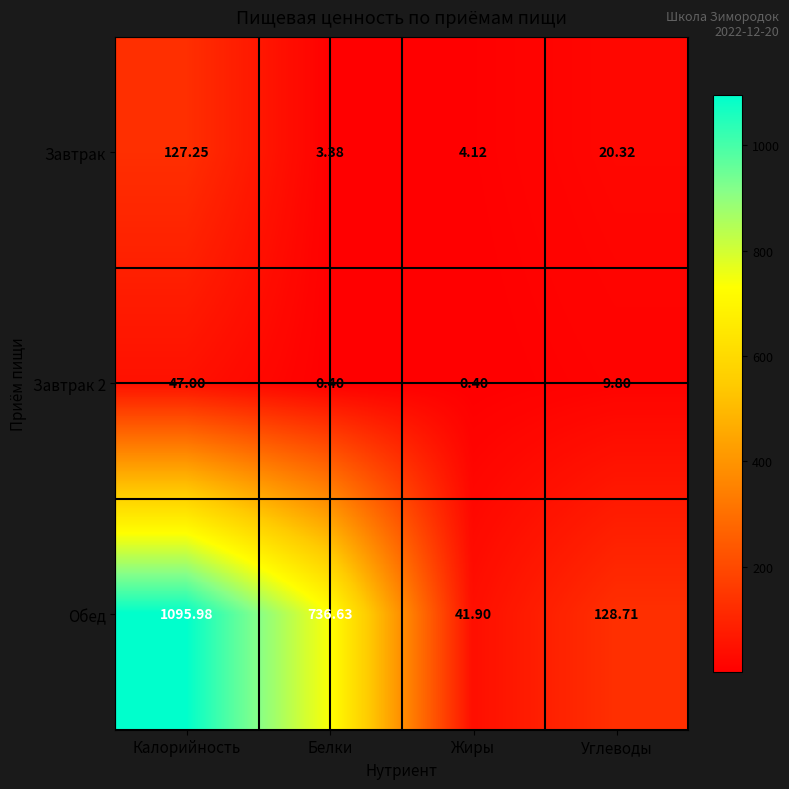

Which category has the highest value across all series?

Калорийность